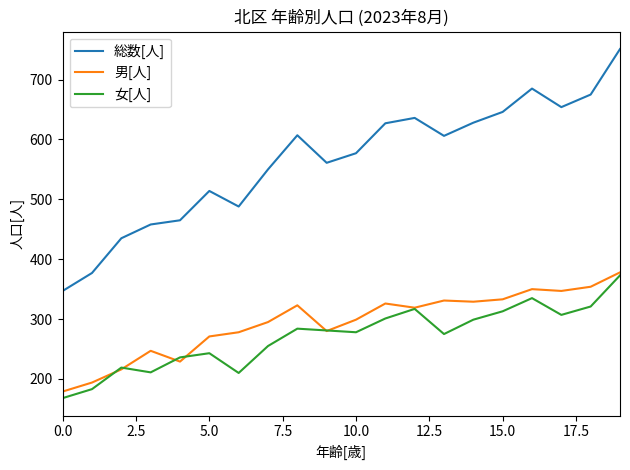

What is the average value of the 男[人] series?

294